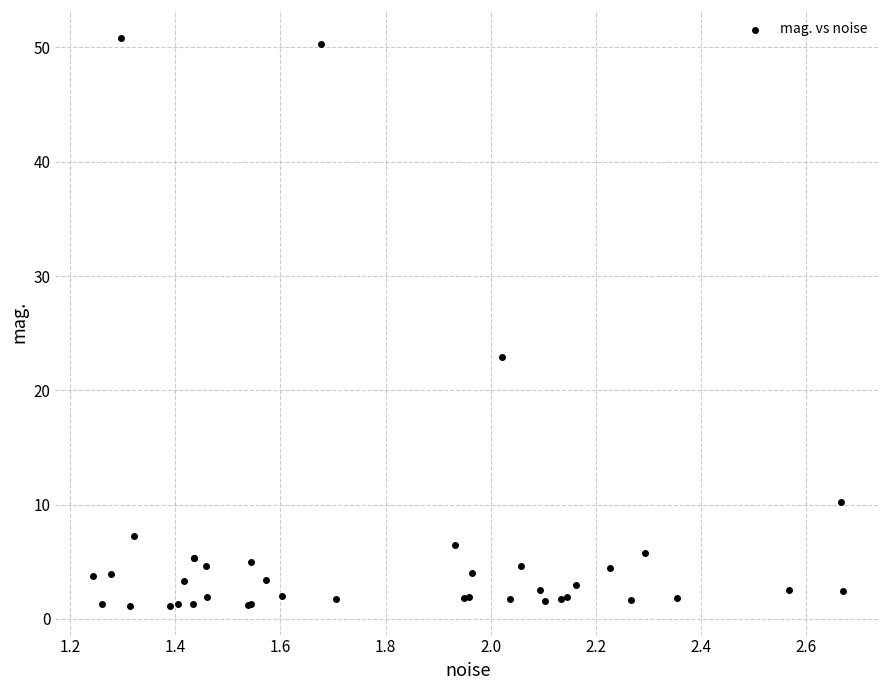

What Y value in the scatter plot is closest to 25?

22.9